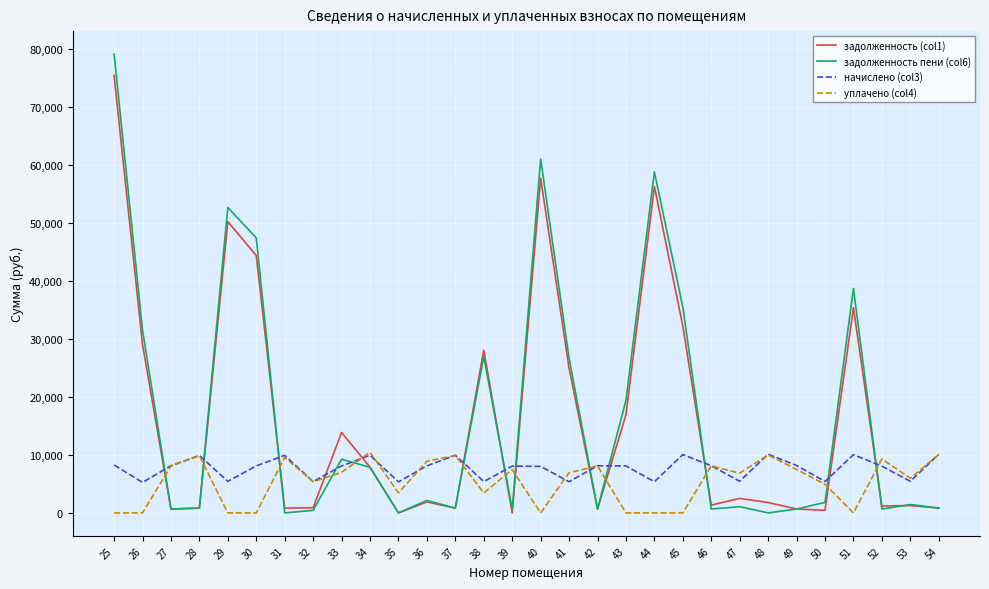

The value of задолженность пени (col6) at 54 is 843.2. True or false?

True